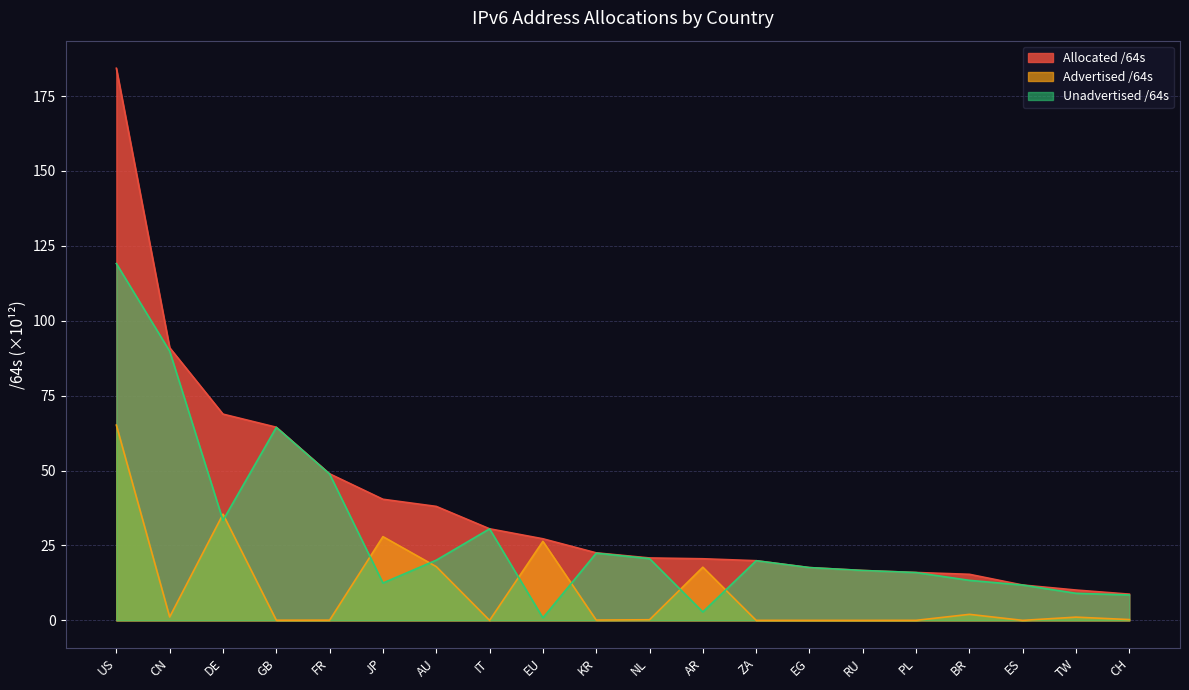

Reading left to right, extract all data points from this chart.

Advertised /64s: US=65.2	CN=1.1	DE=35.5	GB=0.1	FR=0.1	JP=28.0	AU=17.9	IT=0.0	EU=26.4	KR=0.1	NL=0.2	AR=17.8	ZA=0.0	EG=0.0	RU=0.0	PL=0.0	BR=2.0	ES=0.0	TW=1.1	CH=0.3
Unadvertised /64s: US=119.1	CN=89.9	DE=33.4	GB=64.4	FR=48.8	JP=12.5	AU=20.1	IT=30.6	EU=0.8	KR=22.4	NL=20.6	AR=2.8	ZA=19.9	EG=17.6	RU=16.7	PL=16.0	BR=13.4	ES=11.8	TW=9.0	CH=8.5
Allocated /64s: US=184.3	CN=91.0	DE=68.8	GB=64.5	FR=48.9	JP=40.4	AU=38.0	IT=30.6	EU=27.2	KR=22.6	NL=20.8	AR=20.6	ZA=19.9	EG=17.6	RU=16.7	PL=16.0	BR=15.4	ES=11.8	TW=10.1	CH=8.8